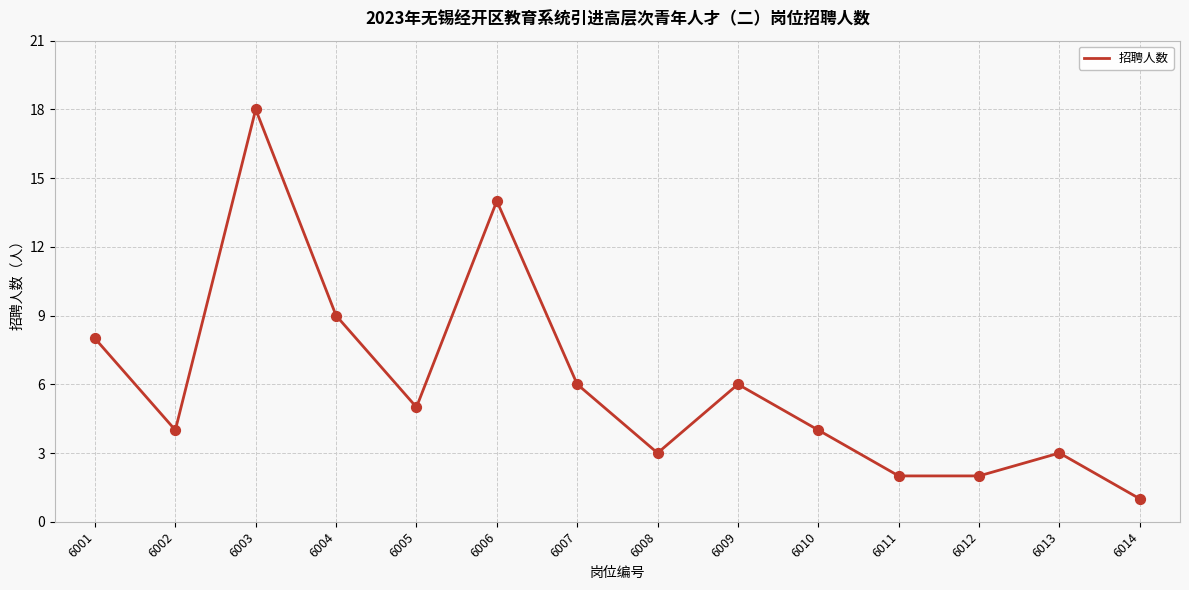

Approximately how many times larger is the value at 6002 compared to 6007?

0.7